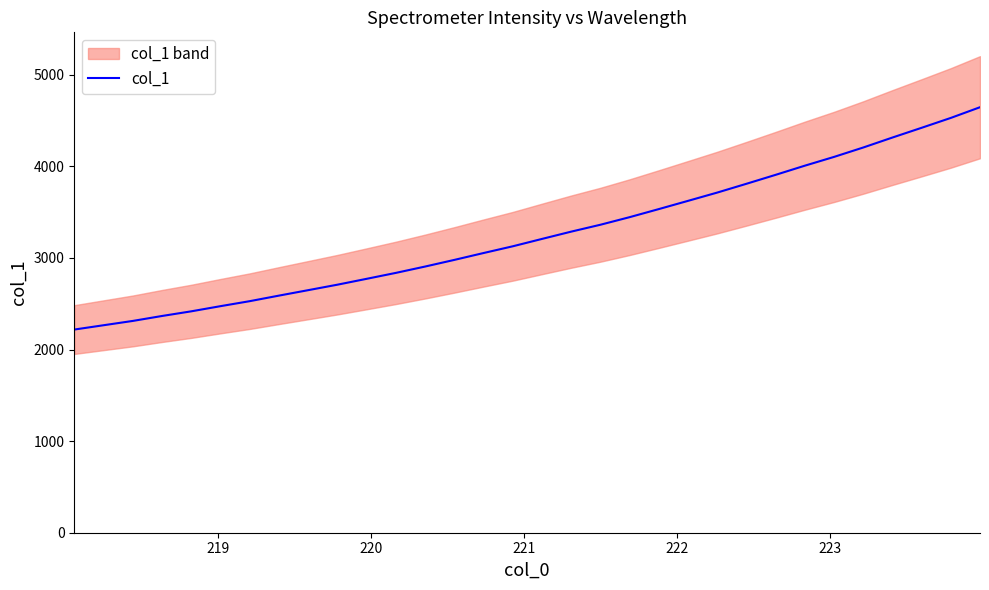

What is the lowest value of the col_1 series?

2218.2